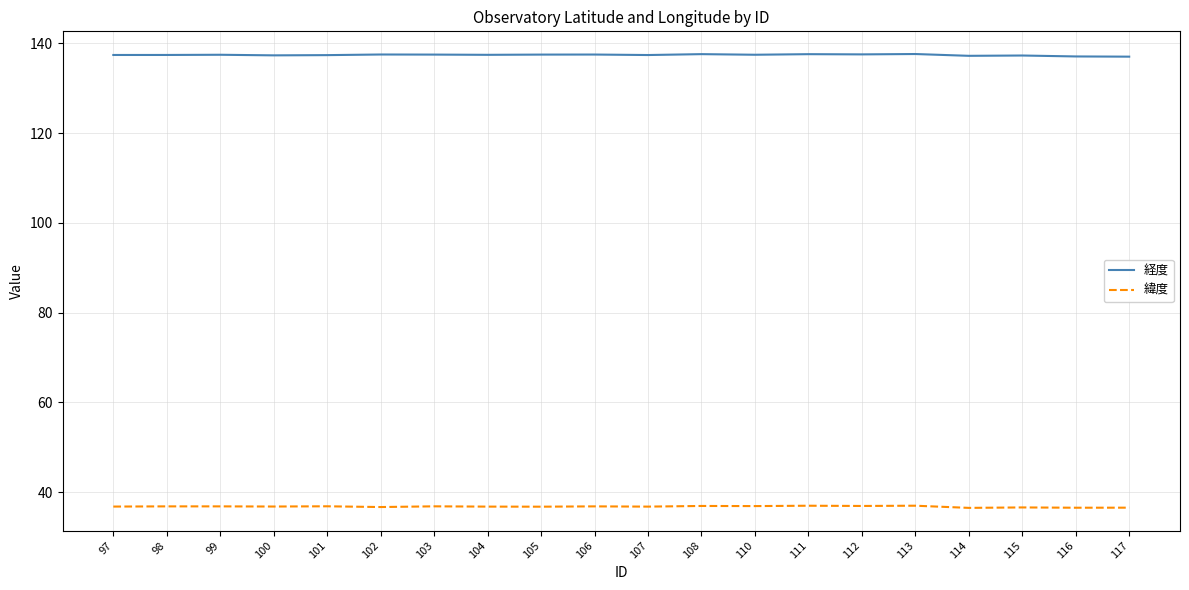

The 緯度 series shows 36.8 at 99. True or false?

True